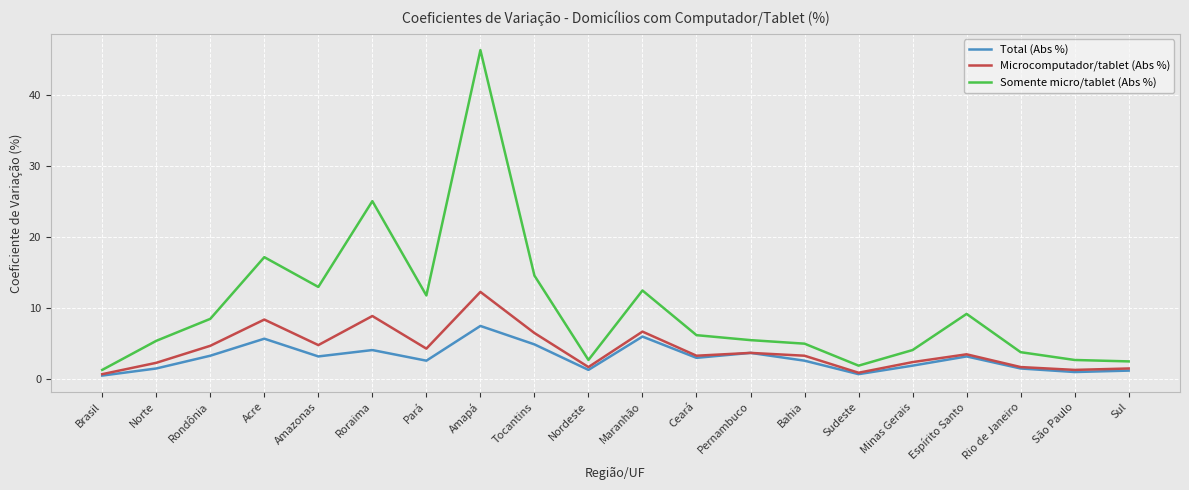

What is the spread (max minus min) of values at Norte?

3.9